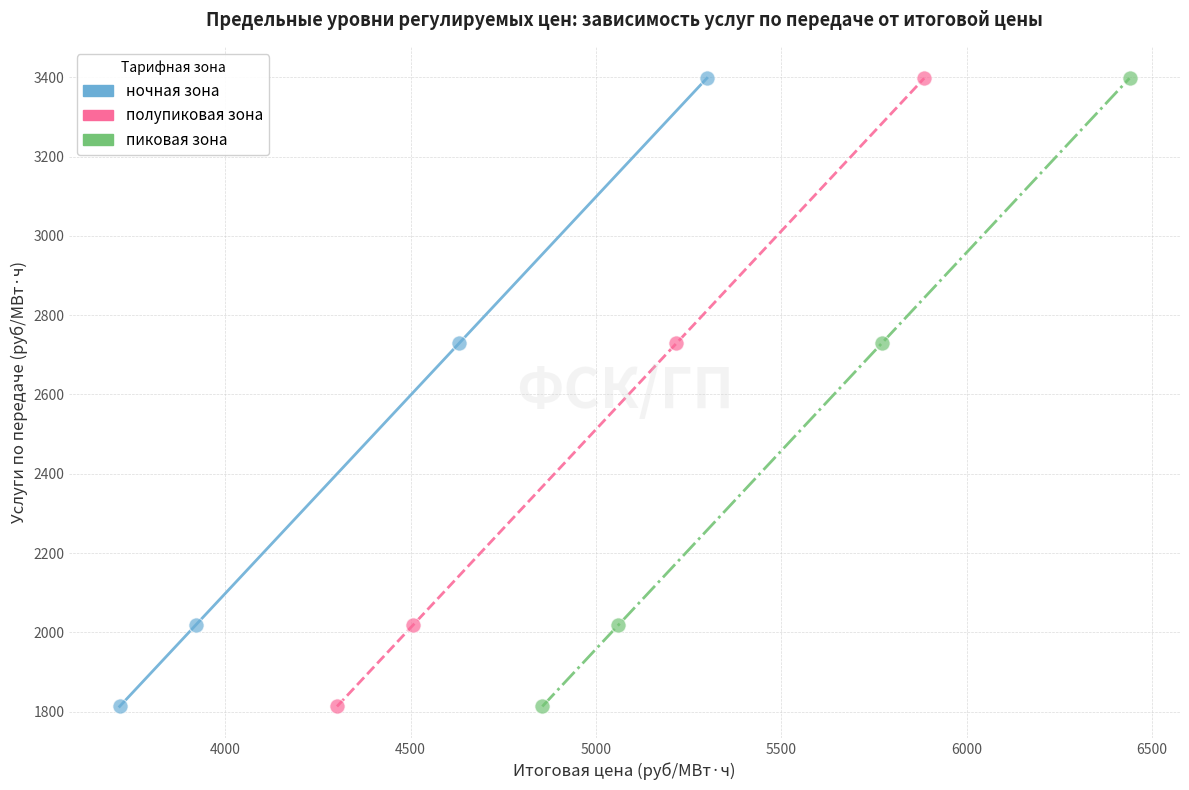

What are all the series names shown in the legend?

ночная зона, полупиковая зона, пиковая зона